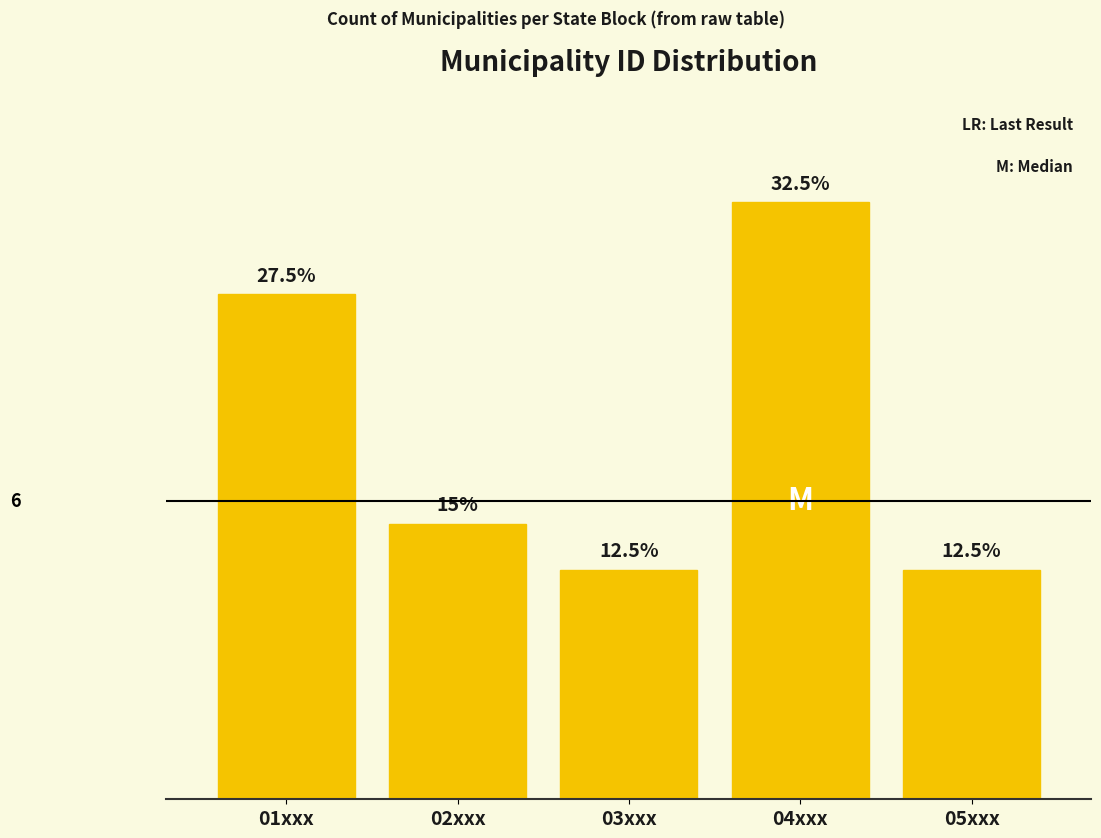

Does the chart contain any negative values?

No